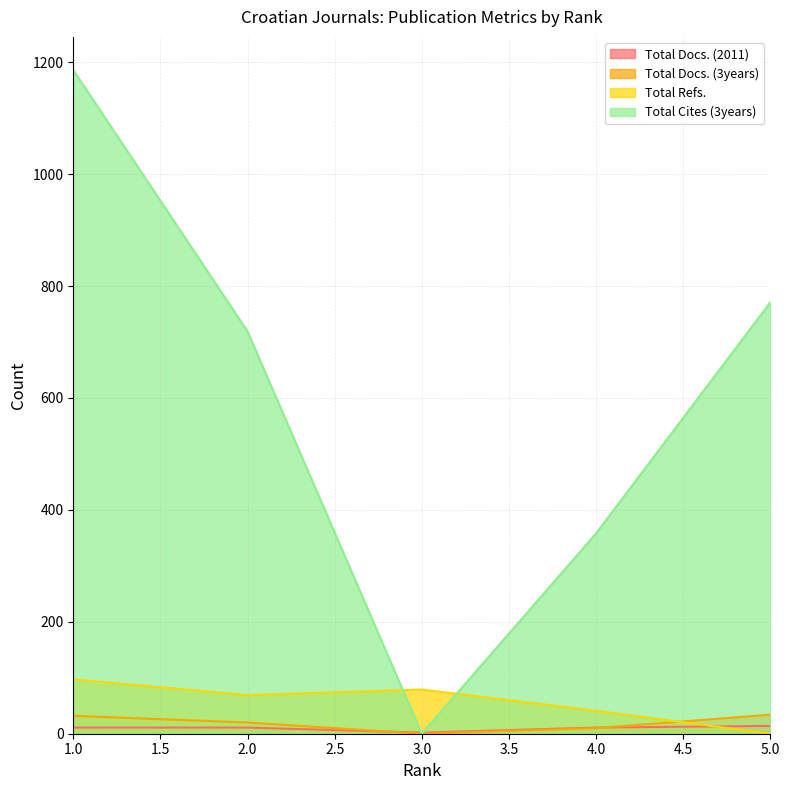

Reading right to left, extract all data points from this chart.

Total Docs. (2011): 14	11	2	11	11
Total Docs. (3years): 34	10	0	20	32
Total Refs.: 0	41	79	69	97
Total Cites (3years): 771	358	0	719	1186